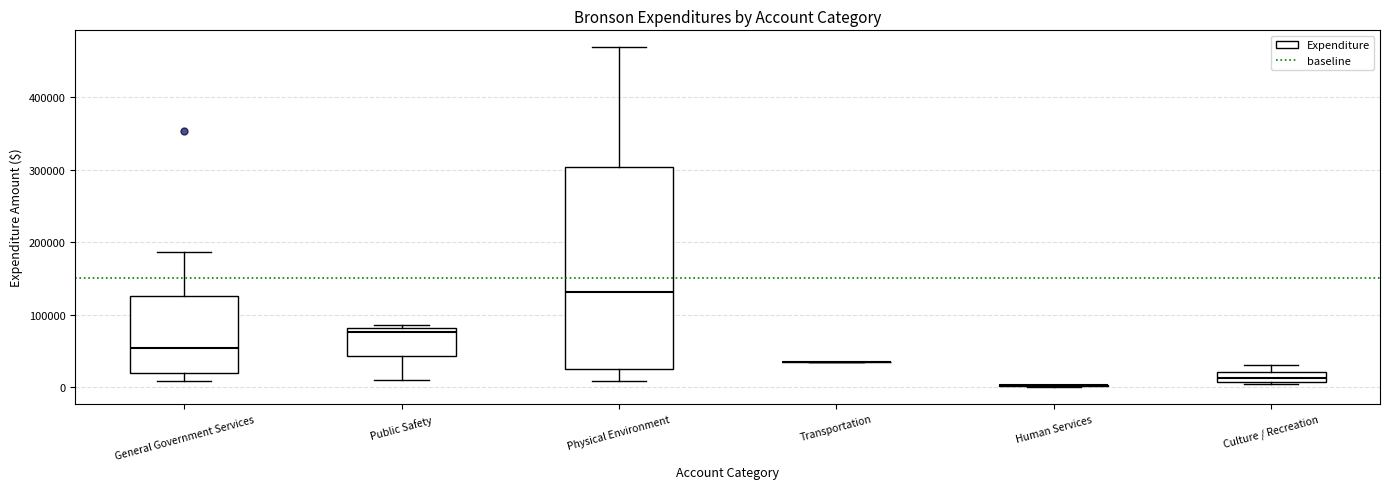

Where is the upper edge of the box for Culture / Recreation on the y-axis? The values are not printed on the chart, so give them approximately, as read against the axis.

20000